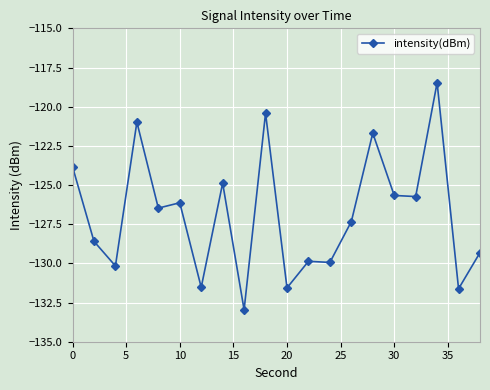

What is the sum of all values?

-2537.2